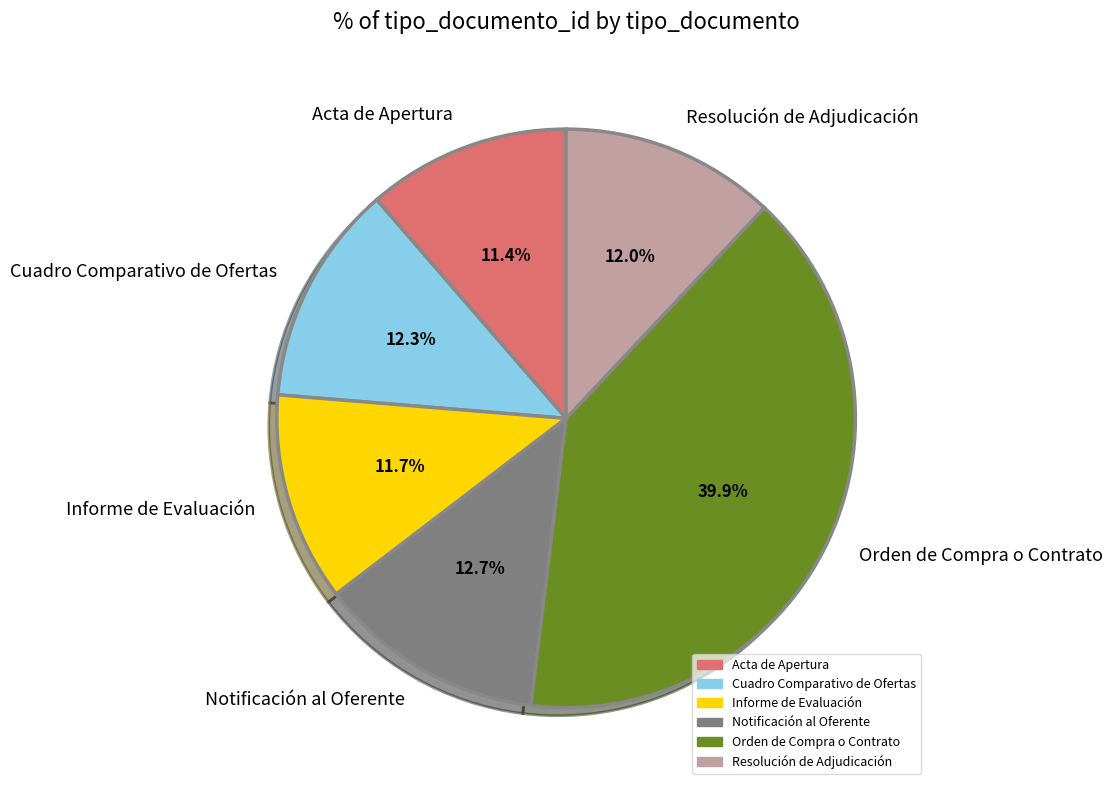

Approximately how many times larger is the value at Resolución de Adjudicación compared to Orden de Compra o Contrato?

0.3